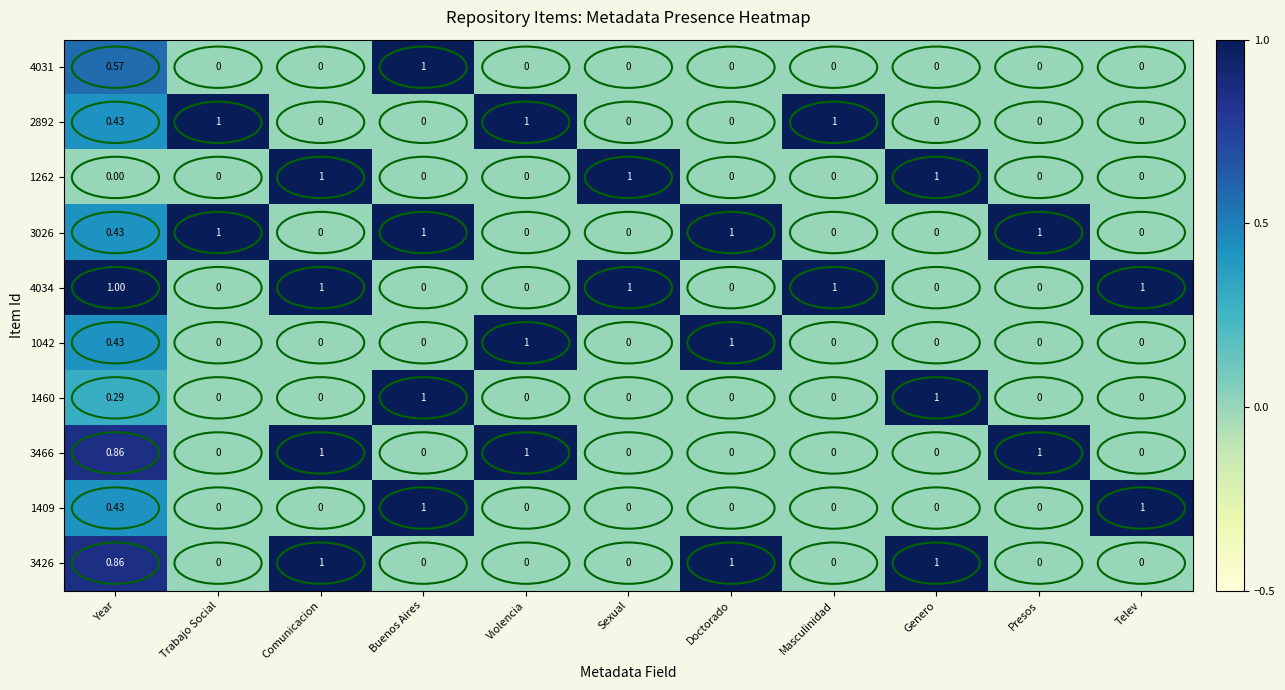

At which category is the sum across all series the highest?

Year